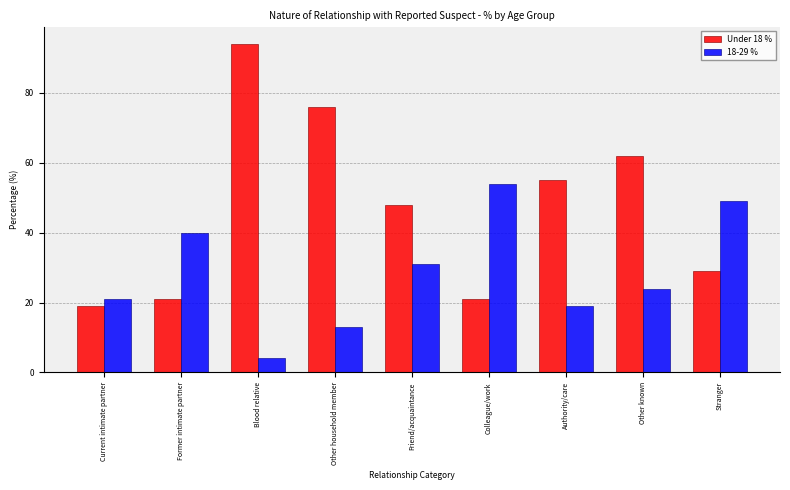

Reading right to left, list all the values displayed in this chart.

Under 18 %: 29	62	55	21	48	76	94	21	19
18-29 %: 49	24	19	54	31	13	4	40	21